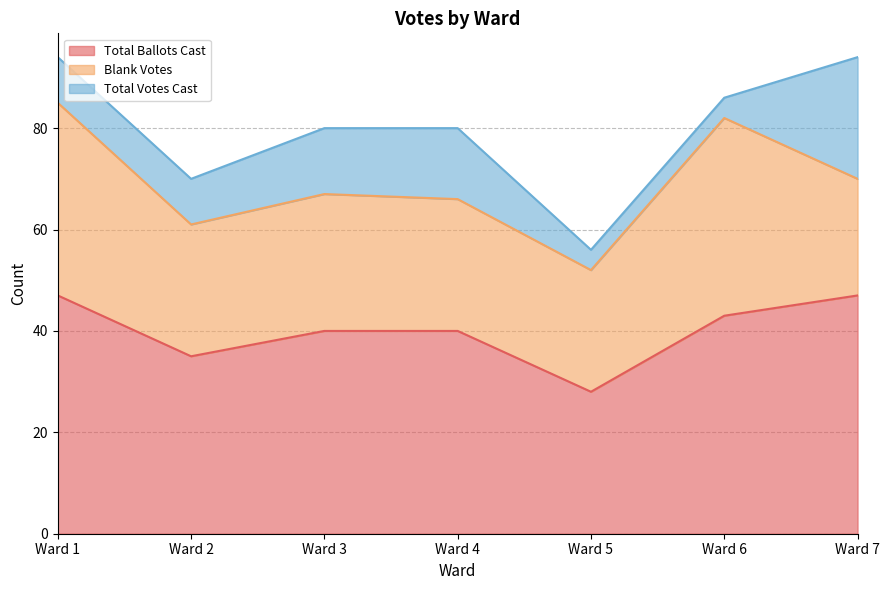

Where is the first local minimum for Total Ballots Cast?

Ward 2